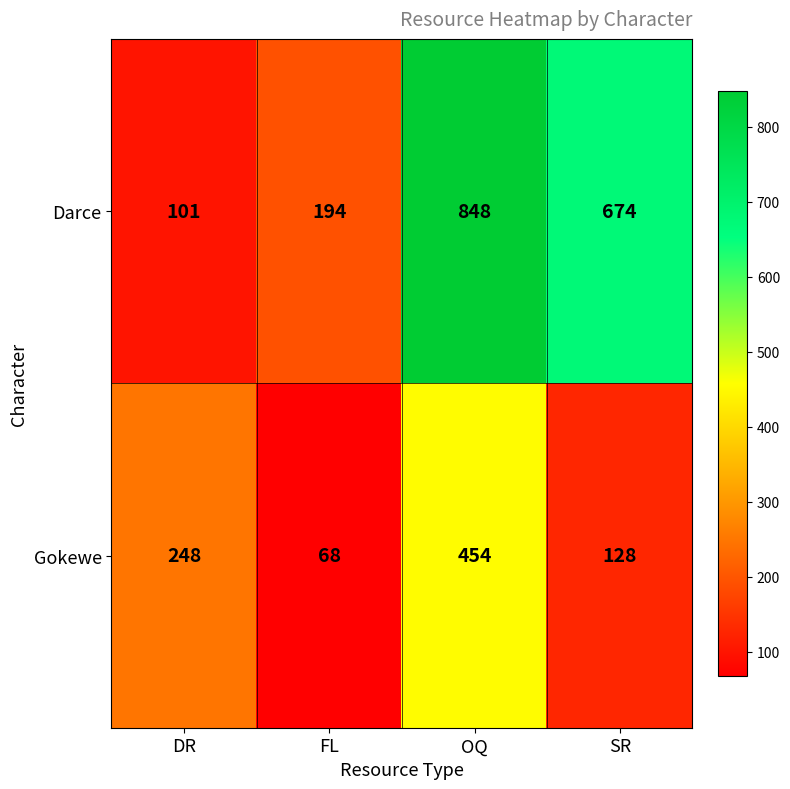

What is the difference between the maximum and minimum values in the Darce series?

747